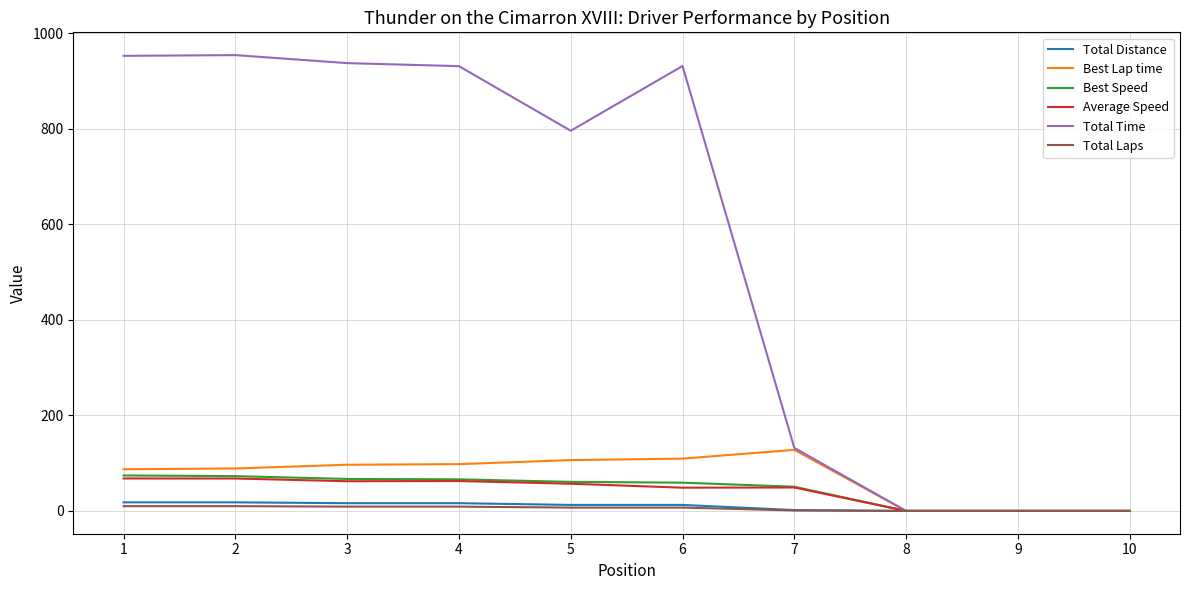

Which series has the largest range (max minus min)?

Total Time